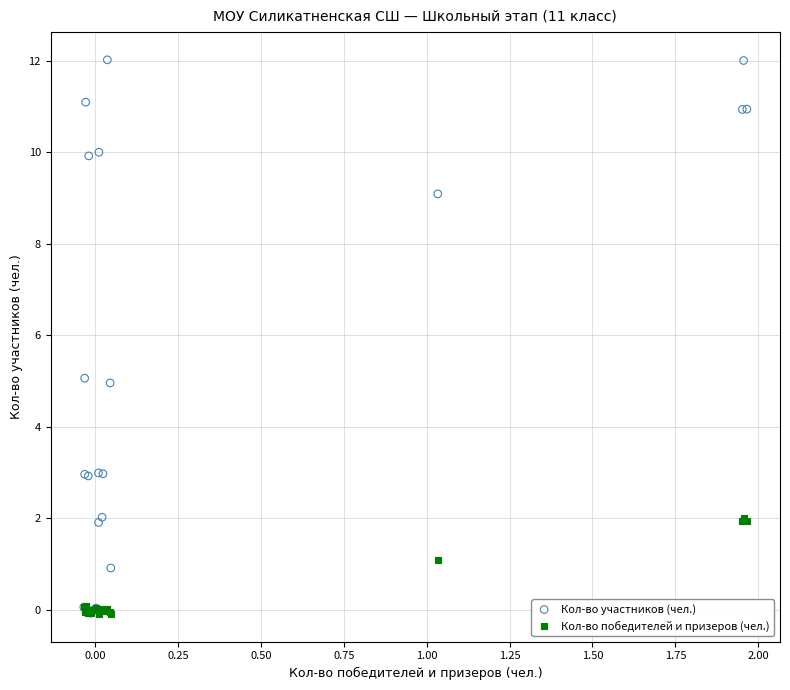

Which series has the largest Y range (max minus min)?

Кол-во участников (чел.)